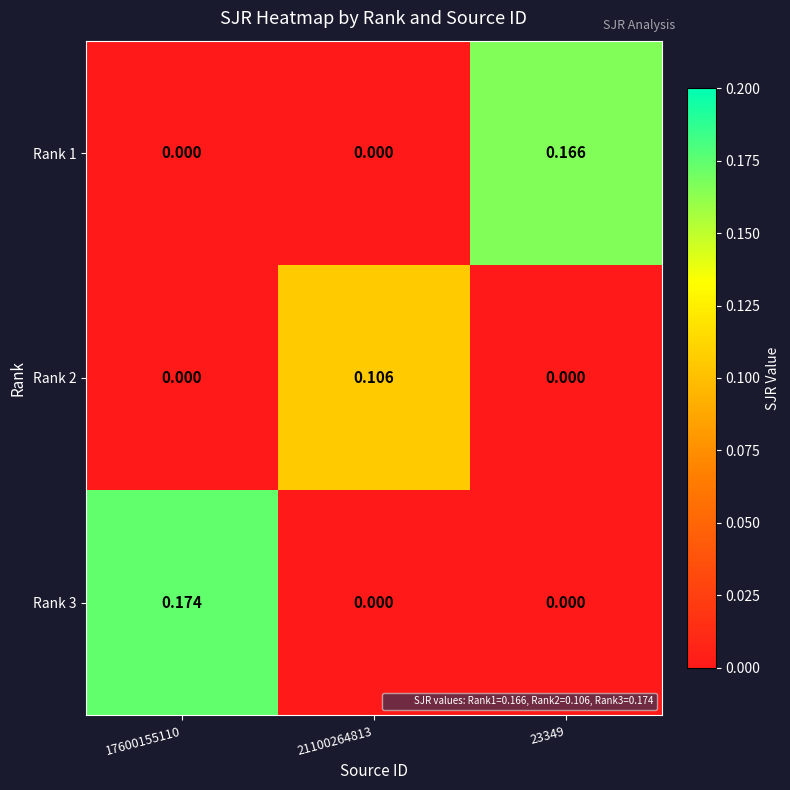

Is the value of Rank 1 at 23349 greater than the value of Rank 2 at 21100264813?

Yes